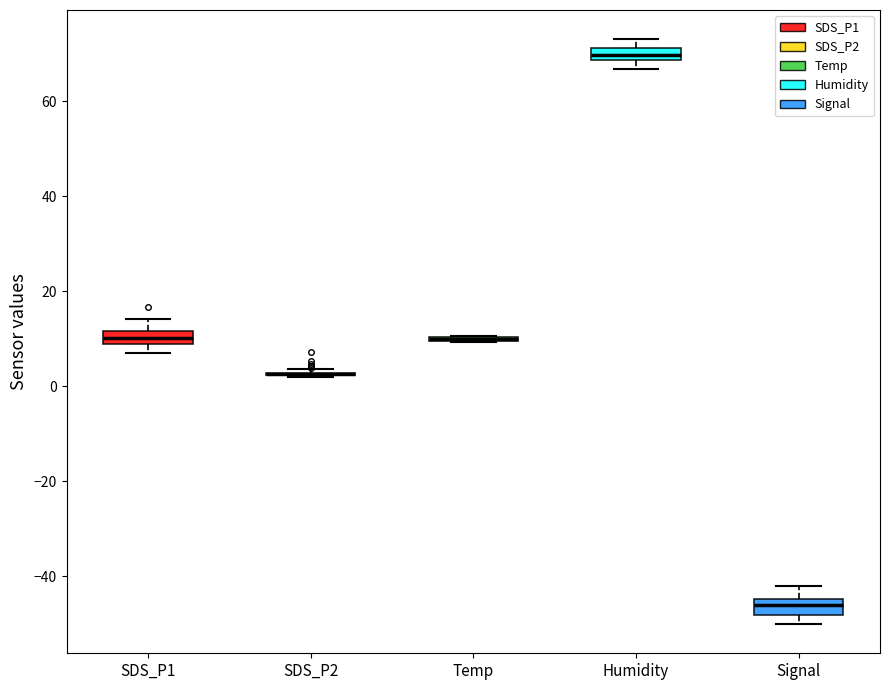

Where is the upper edge of the box for Signal on the y-axis? The values are not printed on the chart, so give them approximately, as read against the axis.

-44